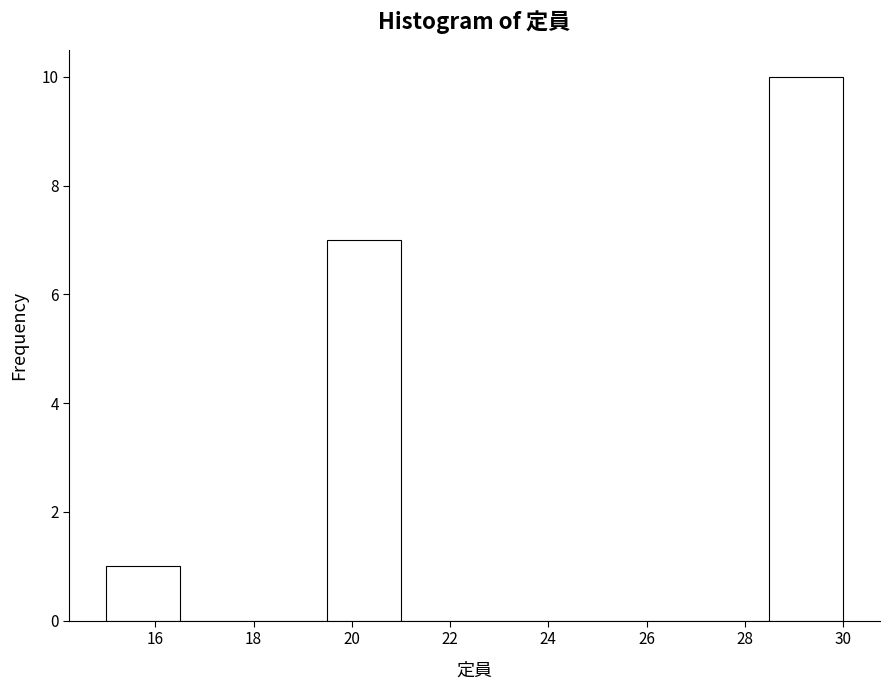

Reading left to right, list every bar in this chart as the range it spans on the x-axis followed by its height. Neither the bar edges nor the heights are printed on the chart, so give them approximately, as read against the axes.

15.0 to 16.5: 1
16.5 to 18.0: 0
18.0 to 19.5: 0
19.5 to 21.0: 7
21.0 to 22.5: 0
22.5 to 24.0: 0
24.0 to 25.5: 0
25.5 to 27.0: 0
27.0 to 28.5: 0
28.5 to 30.0: 10